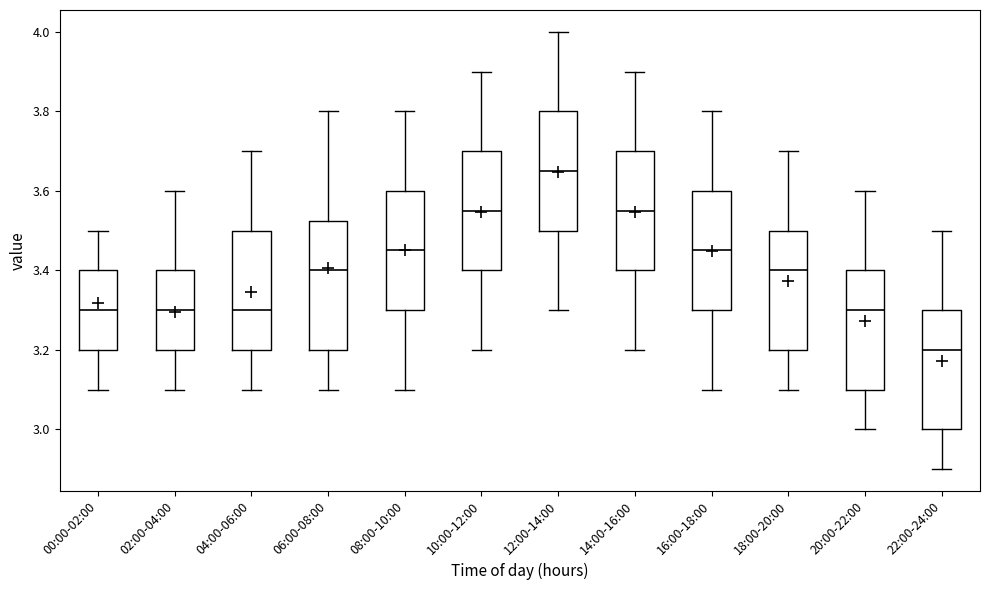

Which box's median line is the highest?

12:00-14:00